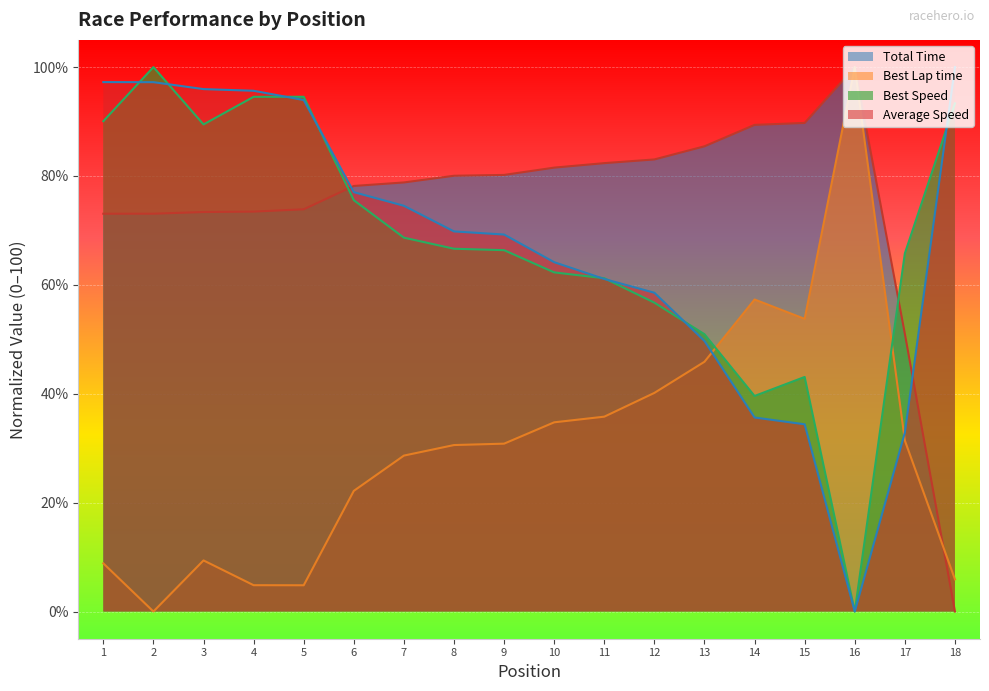

Which series has the largest total across all categories?

Total Time